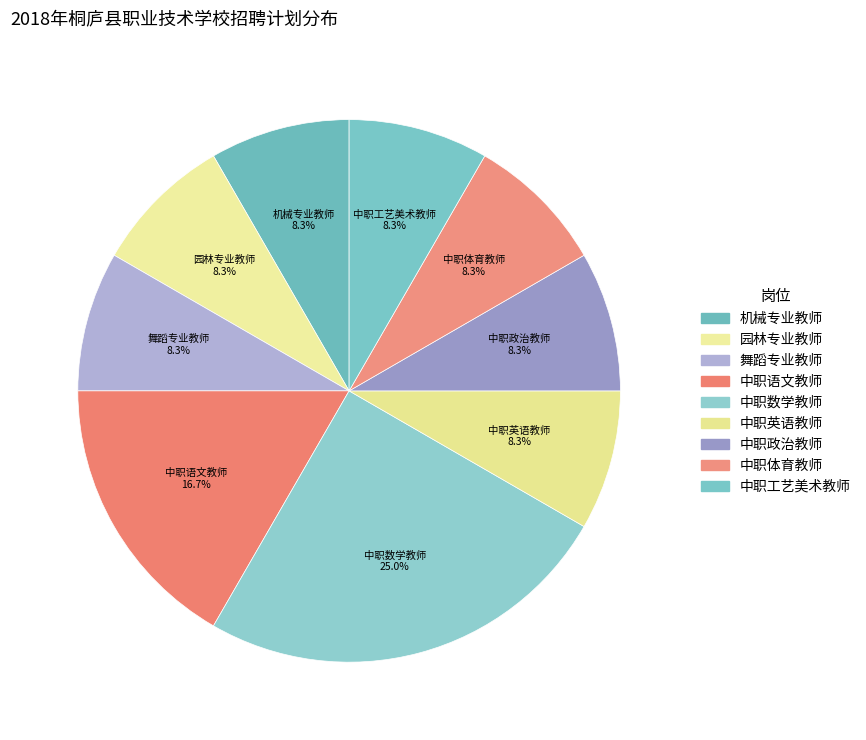

What is the smallest slice in the pie chart?

机械专业教师